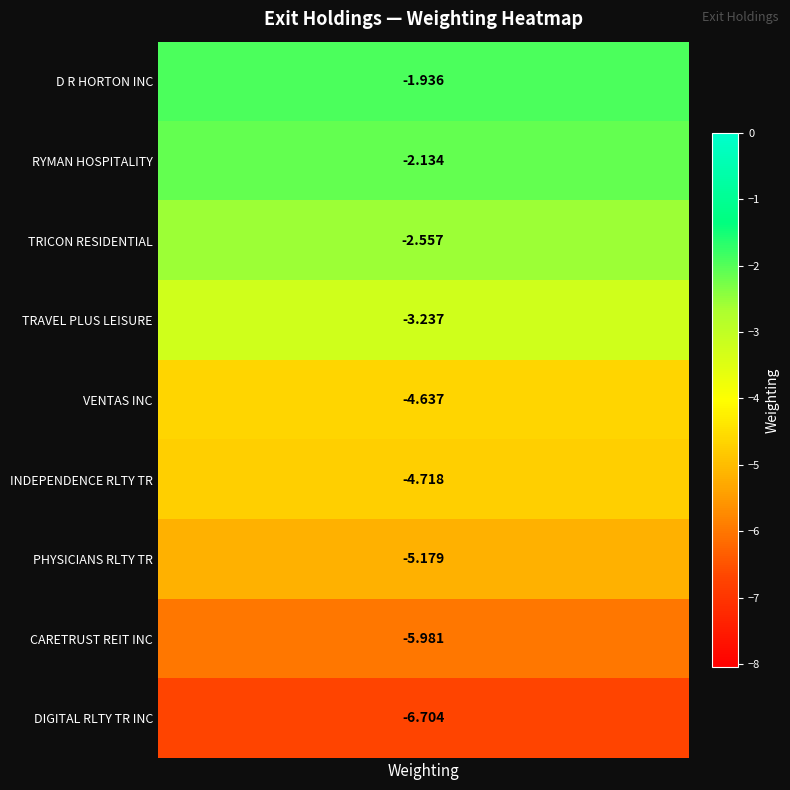

What is the approximate value at 7?

-6.0